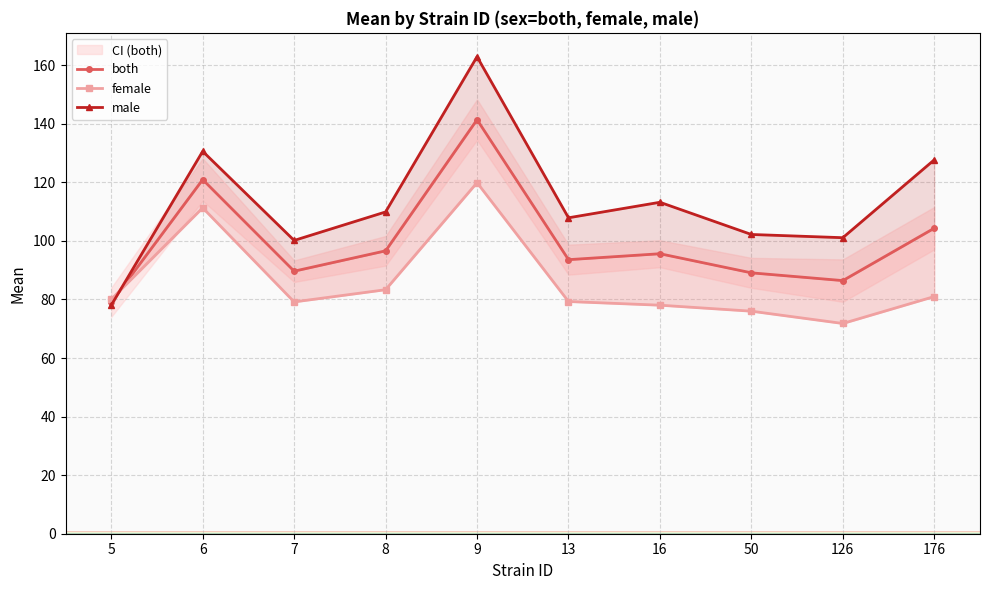

Between 9 and 7, which is larger?

9